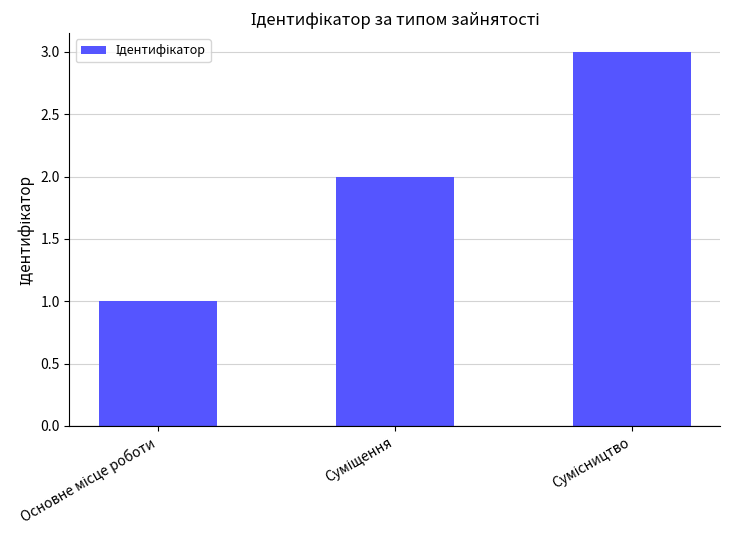

What is the sum of all values?

6